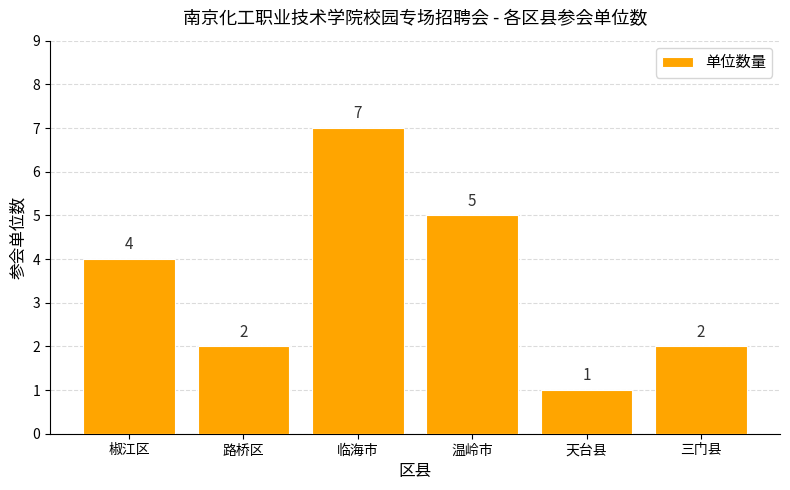

What is the sum of the values at 临海市 and 三门县?

9